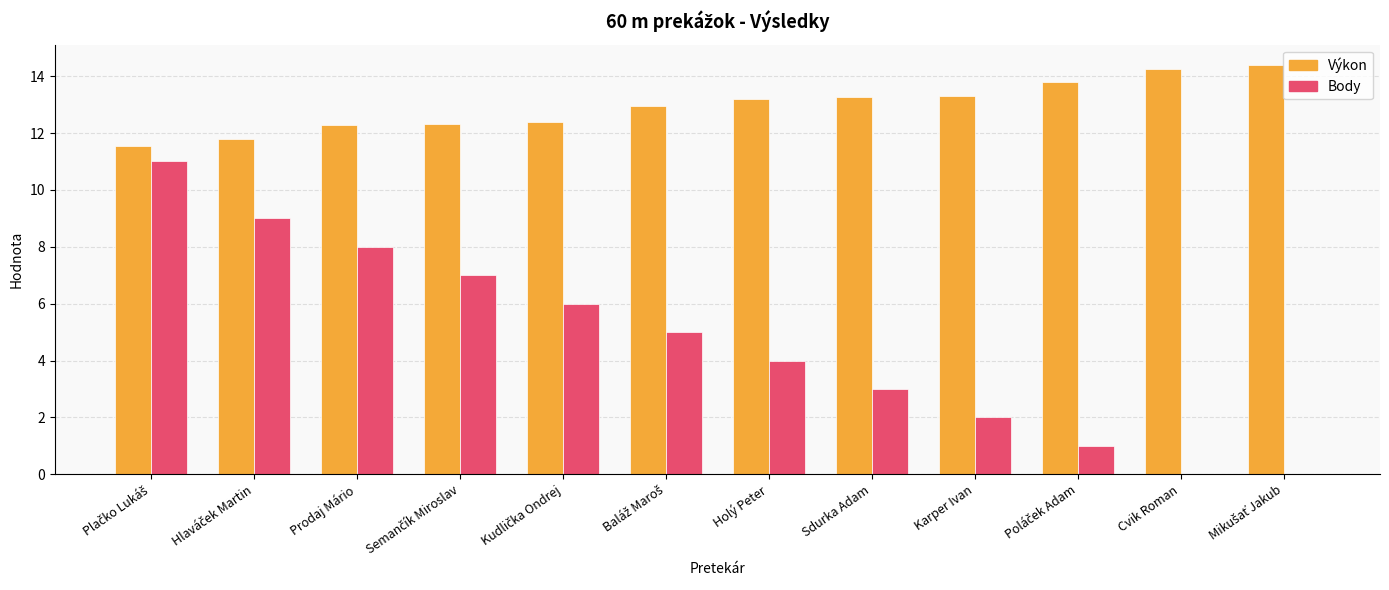

How many series are shown in this chart?

2